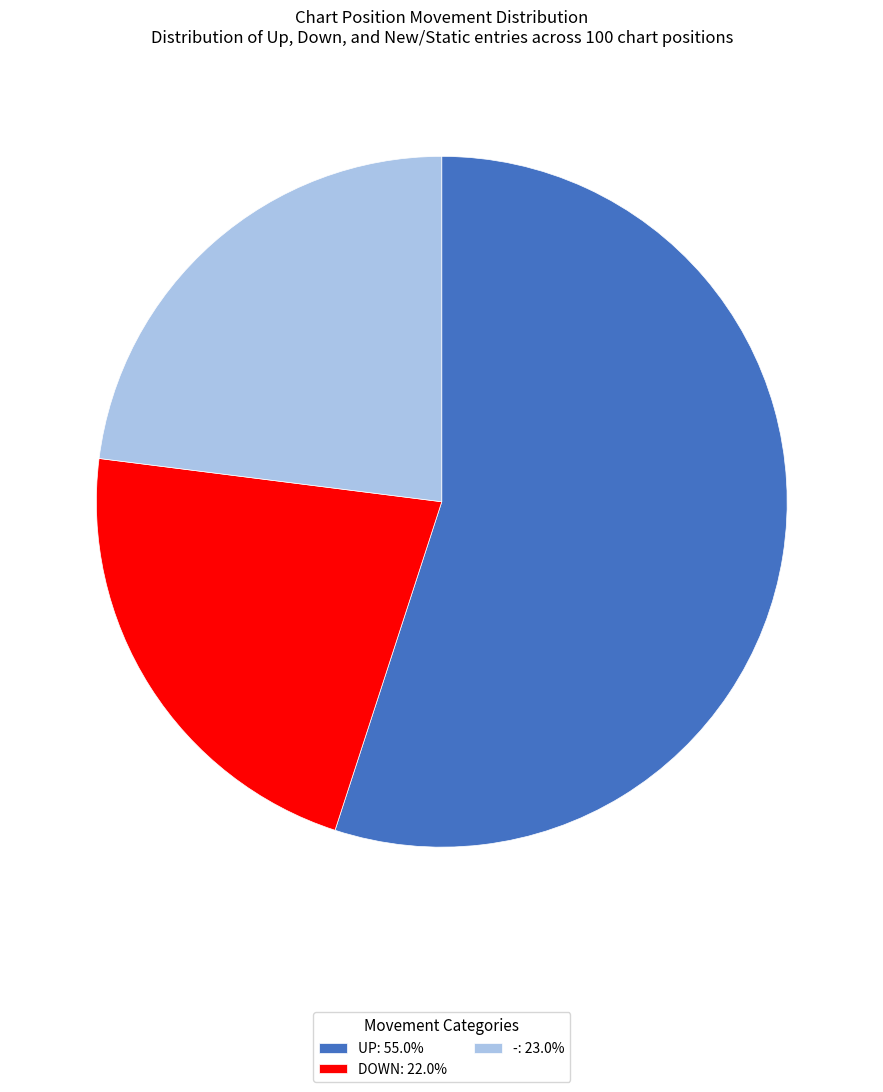

Is there any slice that represents more than half of the pie?

Yes